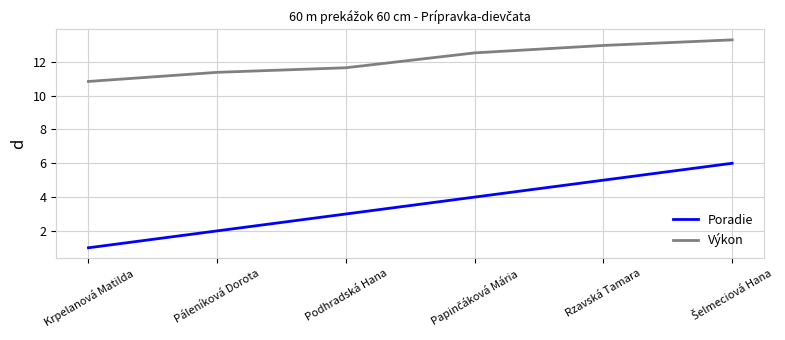

True or false: Poradie and Výkon intersect in this chart.

False